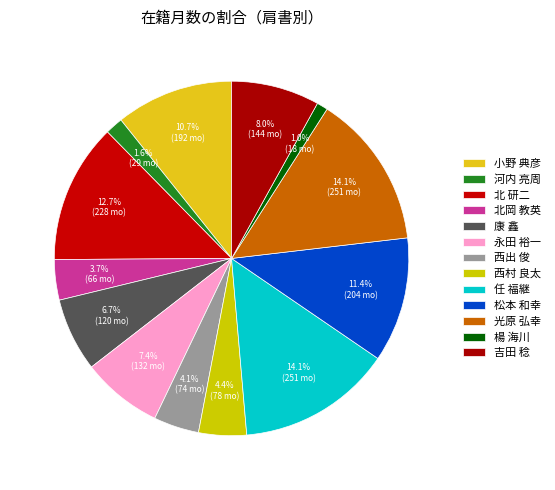

The 康 鑫 slice represents 7% of the pie. True or false?

True